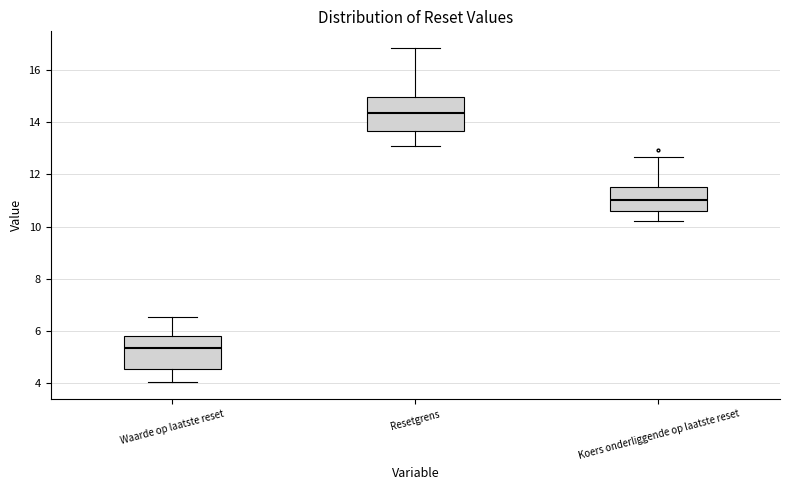

Reading left to right, read every box against the y-axis: the position of its median line, the range the box covers, and the ends of its whiskers. The values are not printed on the chart, so give them approximately, as read against the axis.

Waarde op laatste reset: median 5.4, box 4.6 to 5.8, whiskers 4.0 to 6.6
Resetgrens: median 14.4, box 13.6 to 15.0, whiskers 13.0 to 16.8
Koers onderliggende op laatste reset: median 11.0, box 10.6 to 11.6, whiskers 10.2 to 12.6